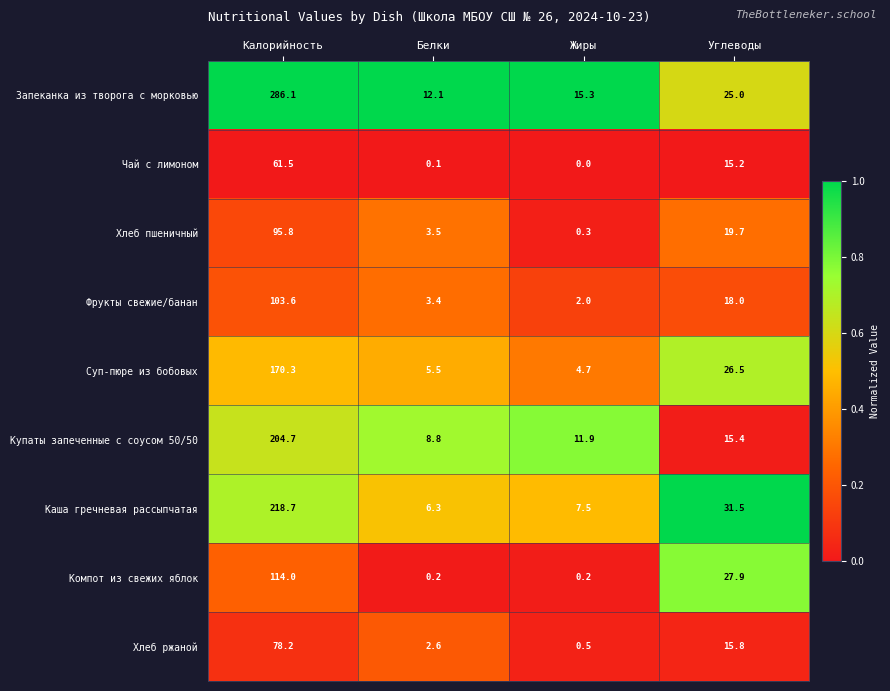

At Жиры, list the series in order from largest to smallest.

Запеканка из творога с морковью, Купаты запеченные с соусом 50/50, Каша гречневая рассыпчатая, Суп-пюре из бобовых, Фрукты свежие/банан, Хлеб ржаной, Хлеб пшеничный, Компот из свежих яблок, Чай с лимоном